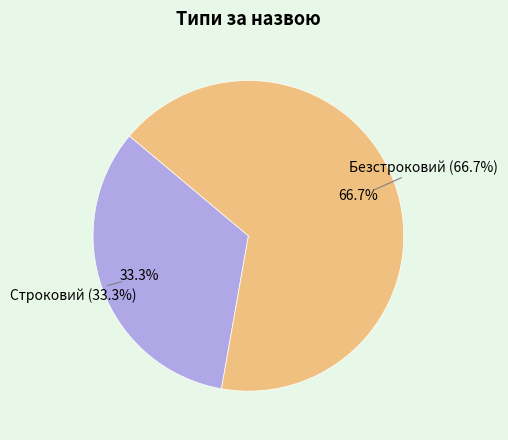

Which has a higher value, Безстроковий or Строковий?

Безстроковий